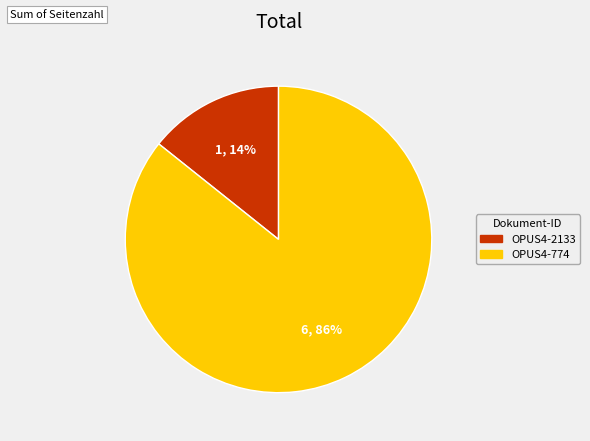

Which slice is the largest?

OPUS4-774